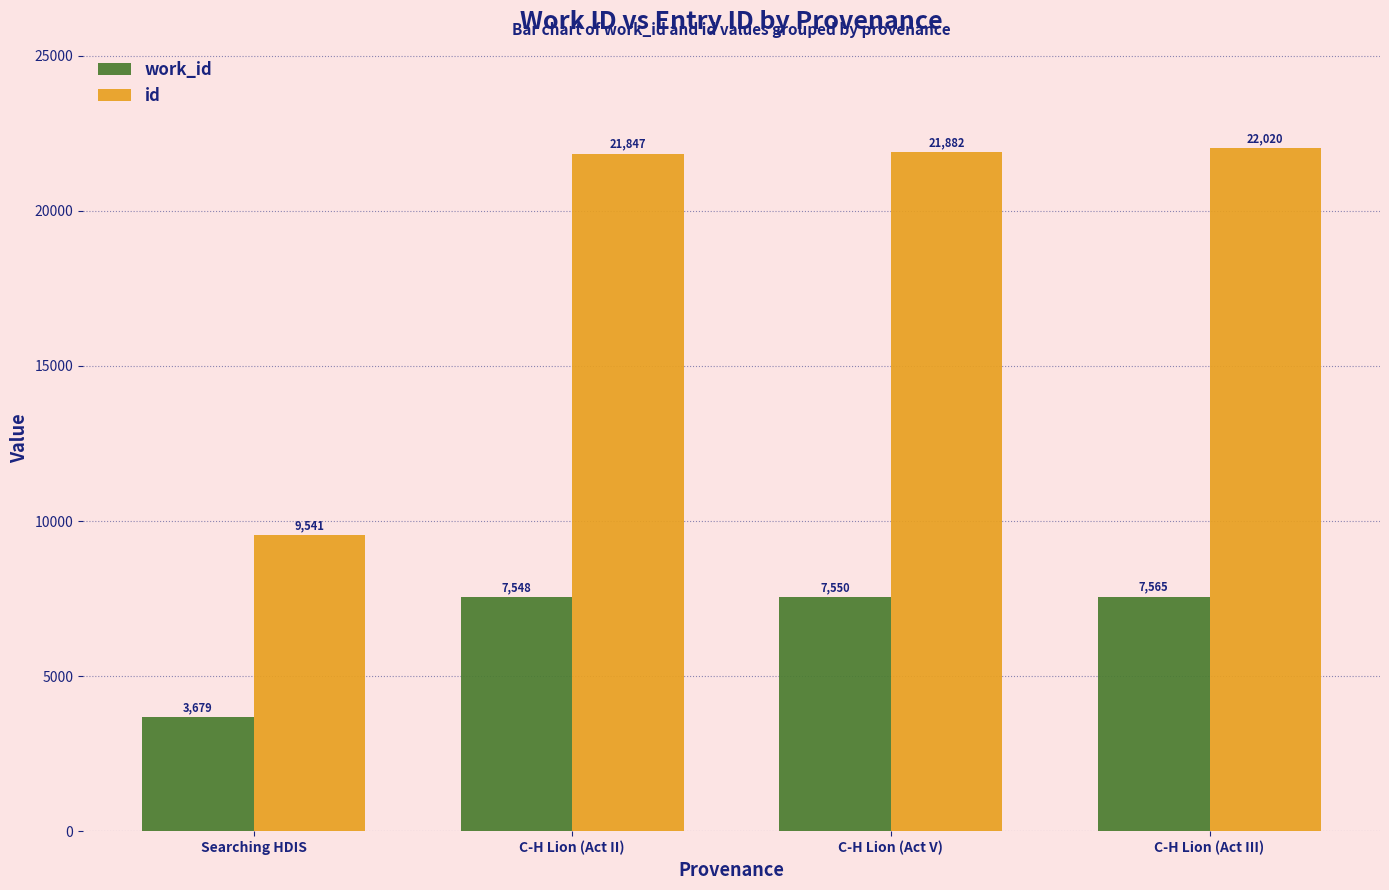

What is the minimum value shown in the chart?

3679